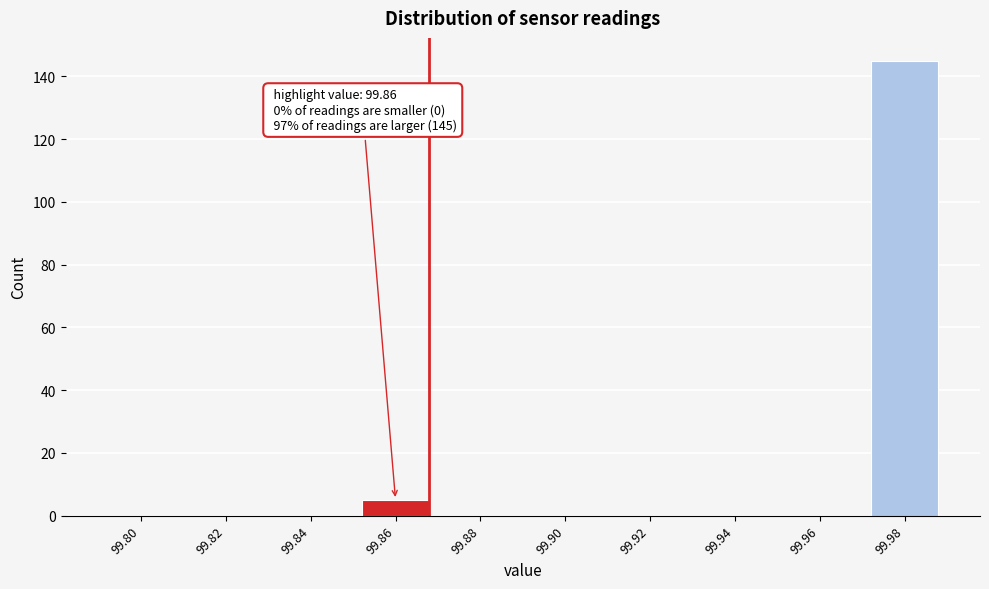

Reading left to right, transcribe all the data shown in this chart.

99.80=0	99.82=0	99.84=0	99.86=5	99.88=0	99.90=0	99.92=0	99.94=0	99.96=0	99.98=145